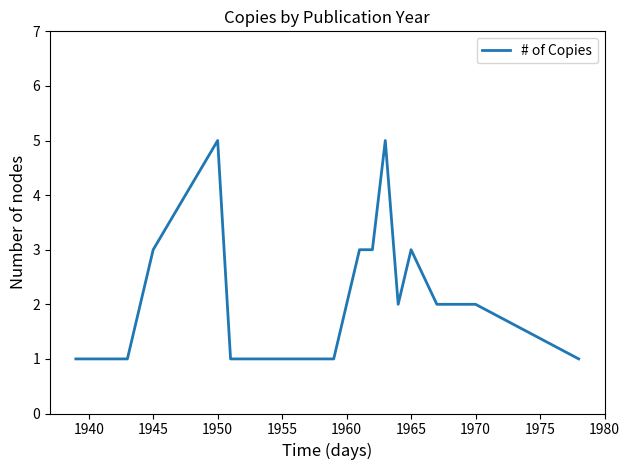

What is the difference between the maximum and minimum values?

4